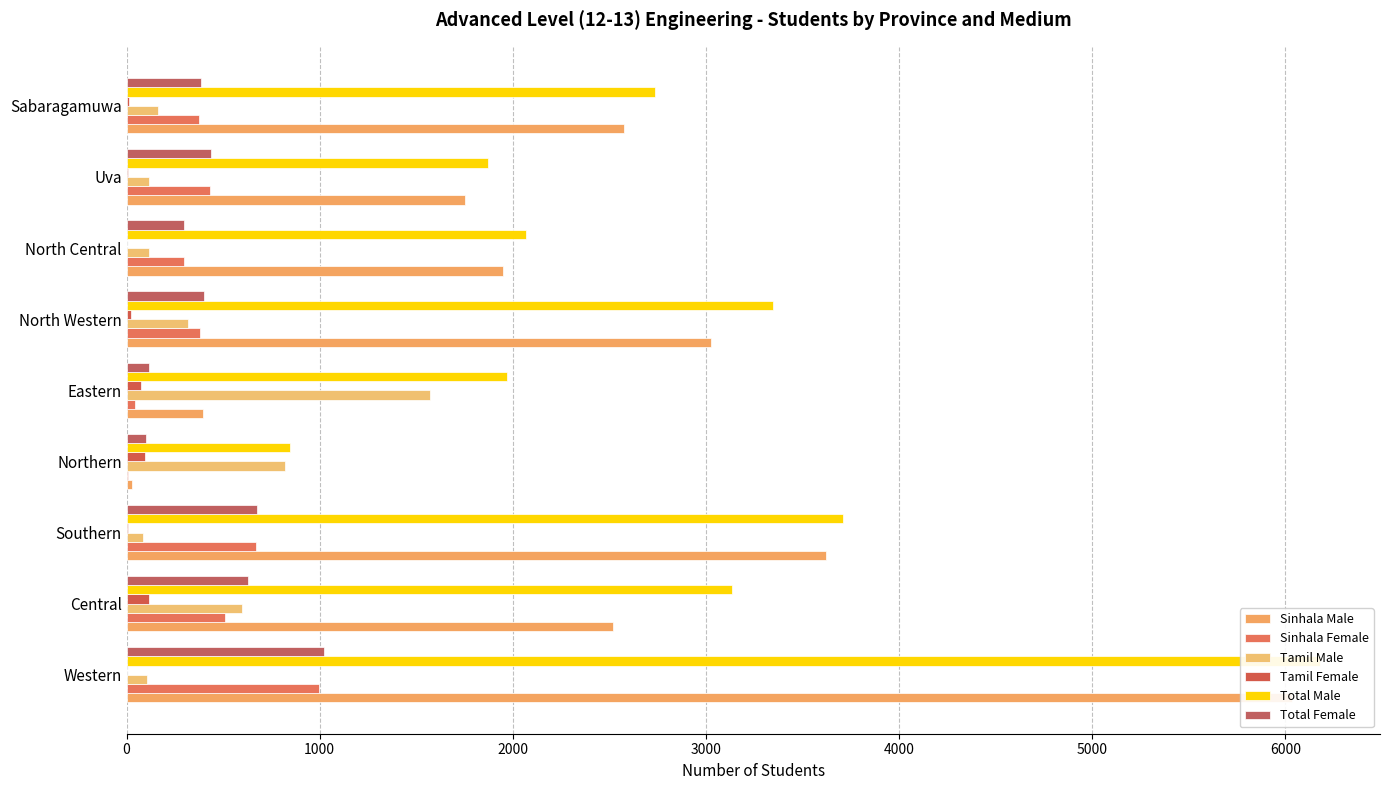

Read the Tamil Female value at Sabaragamuwa, to the nearest 5.

10